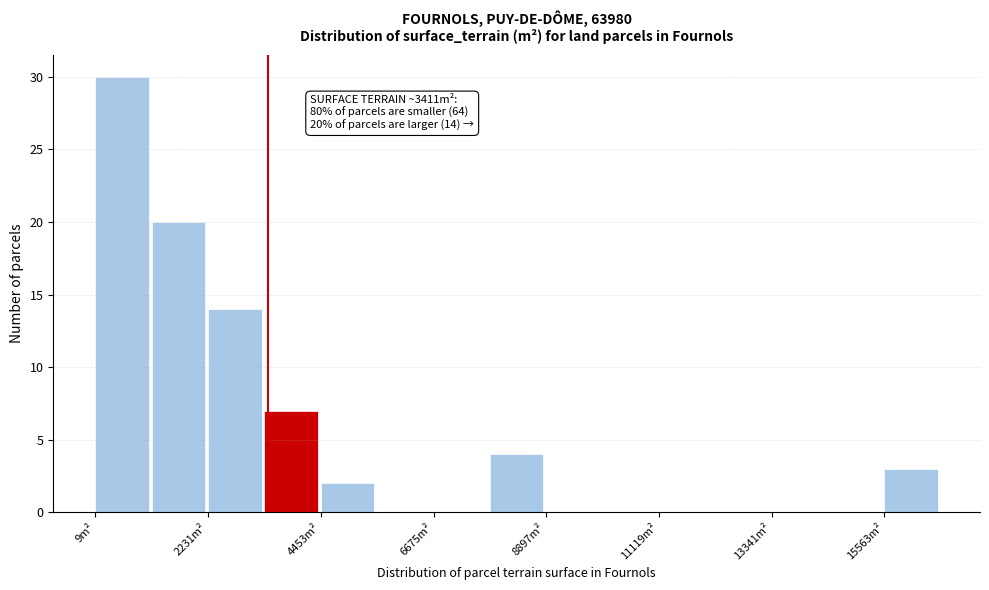

Around what value on the x-axis is the tallest bar? Give the approximate position of its centre, as read against the axis.

500